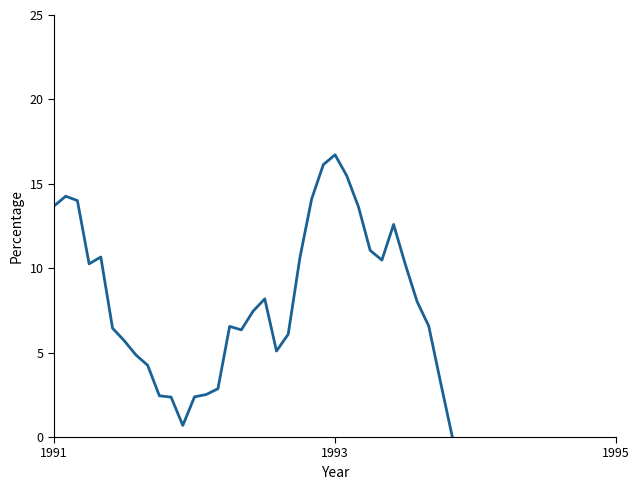

What is the difference between the second highest and minimum values?

20.1